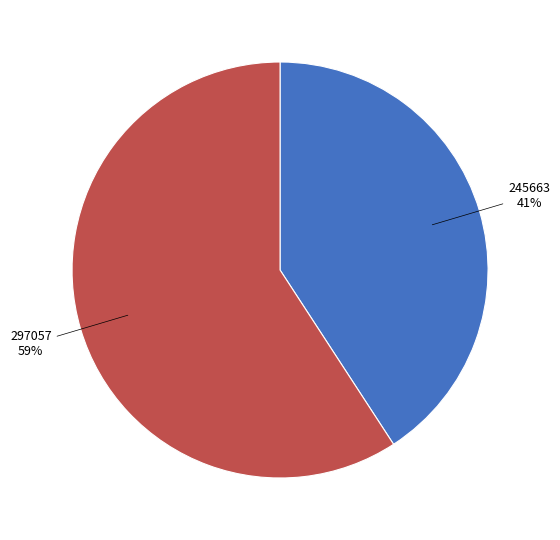

To the nearest percent, what portion does 245663 represent?

41%